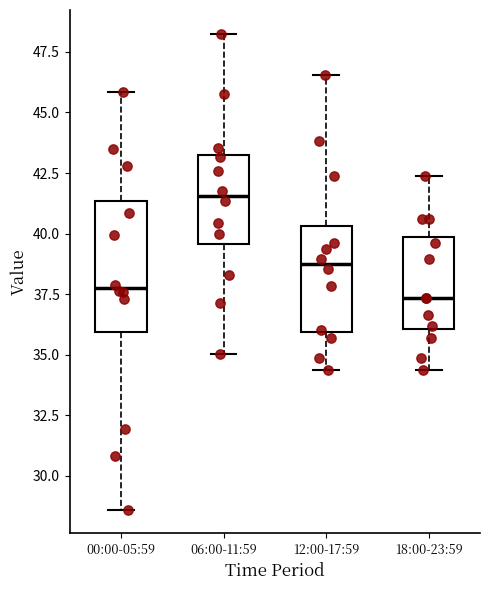

Which box's median line is the highest?

06:00-11:59